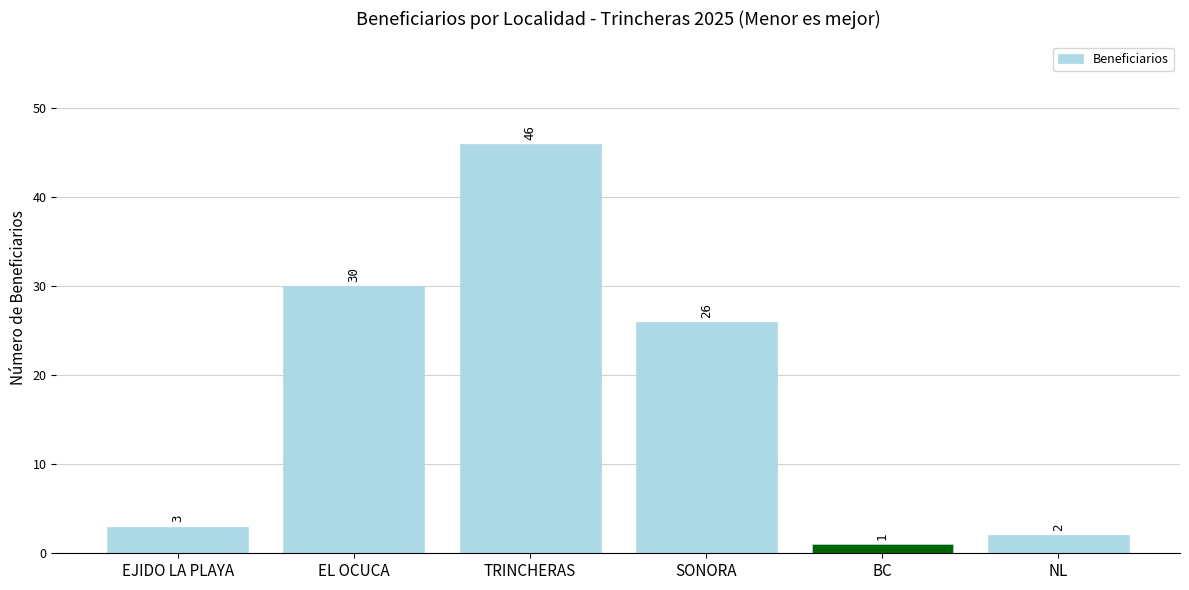

List the labels in order of value, smallest first.

BC, NL, EJIDO LA PLAYA, SONORA, EL OCUCA, TRINCHERAS